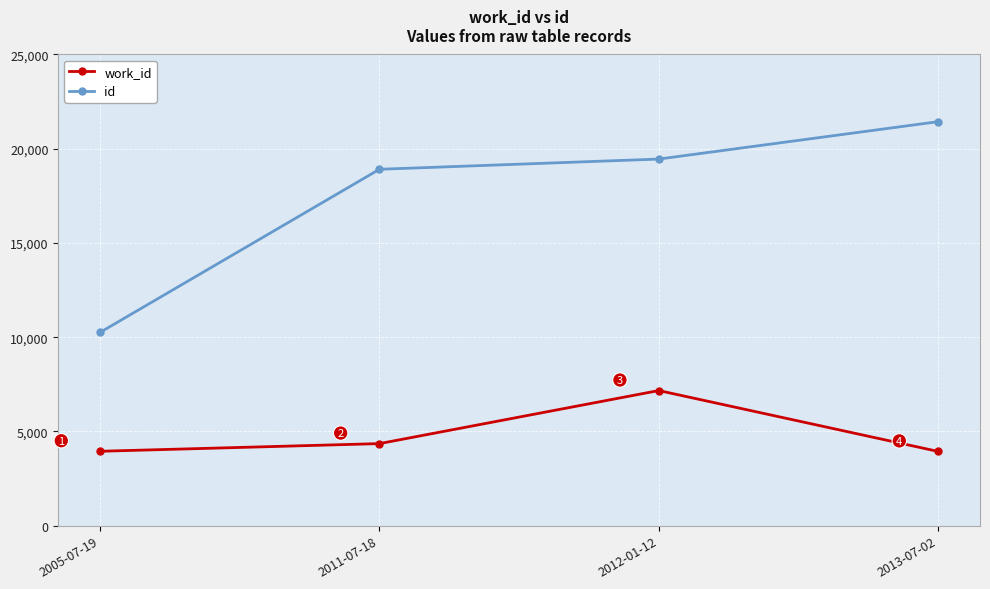

Where is id nearest to the value 15845?

2011-07-18